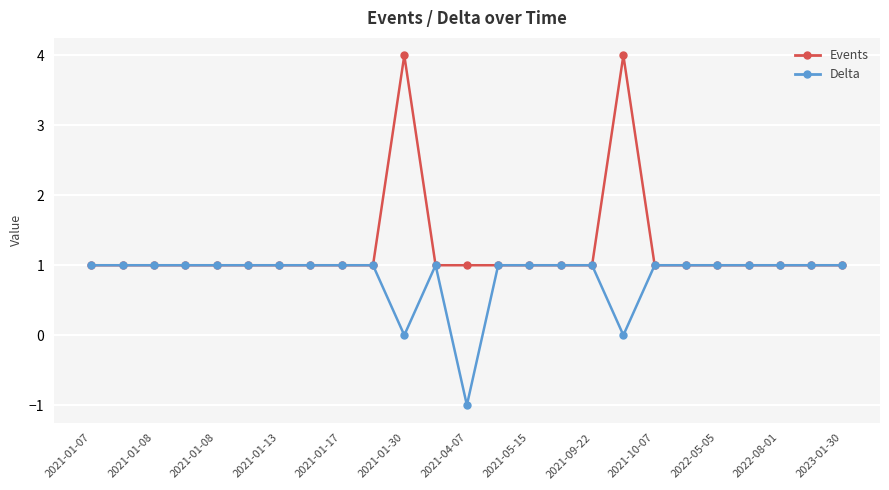

What is the value of the Delta point at the 16th from the left?

1